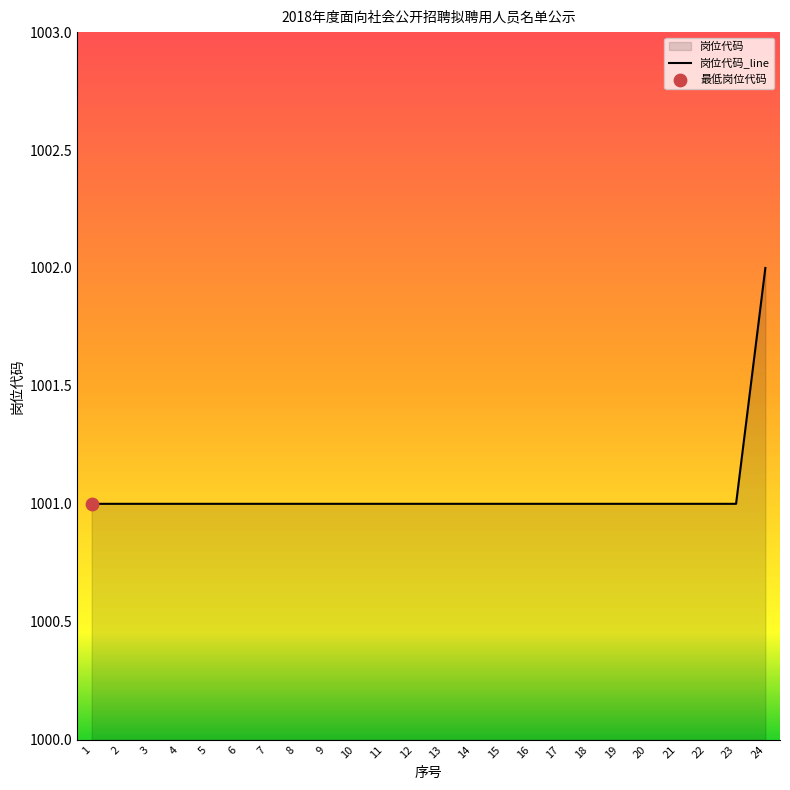

Which has a higher value, 16 or 2?

16